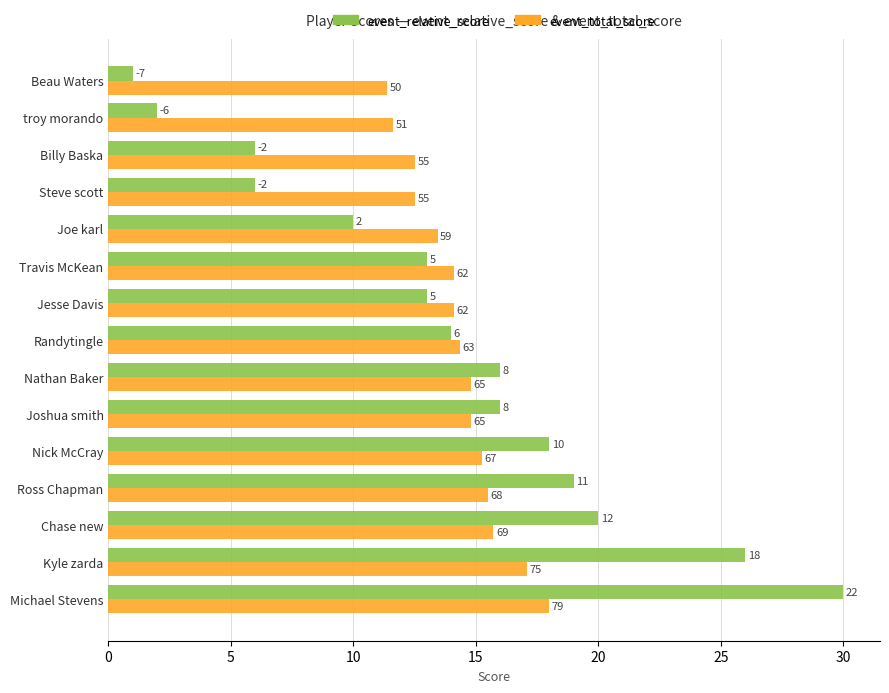

What is the greatest value displayed?

30.0